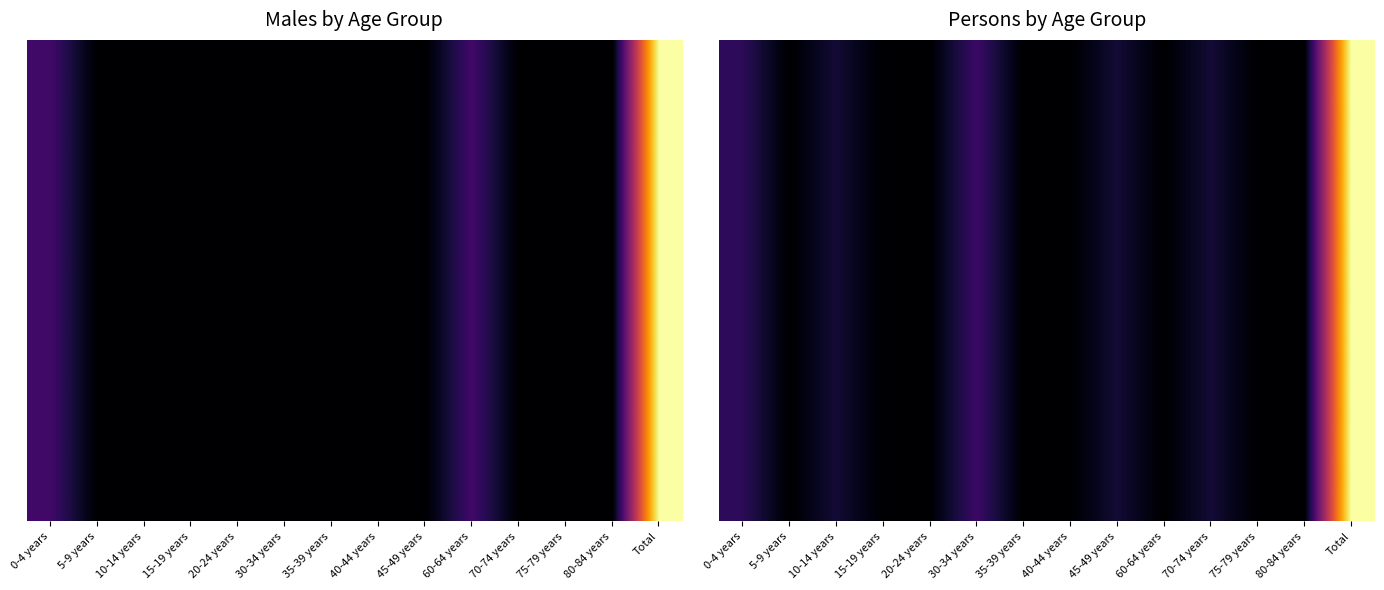

Count the number of data series in this chart.

10